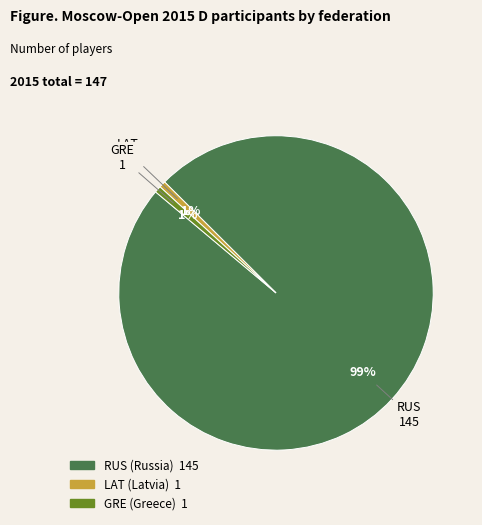

To the nearest percent, what is the average slice percentage?

33%